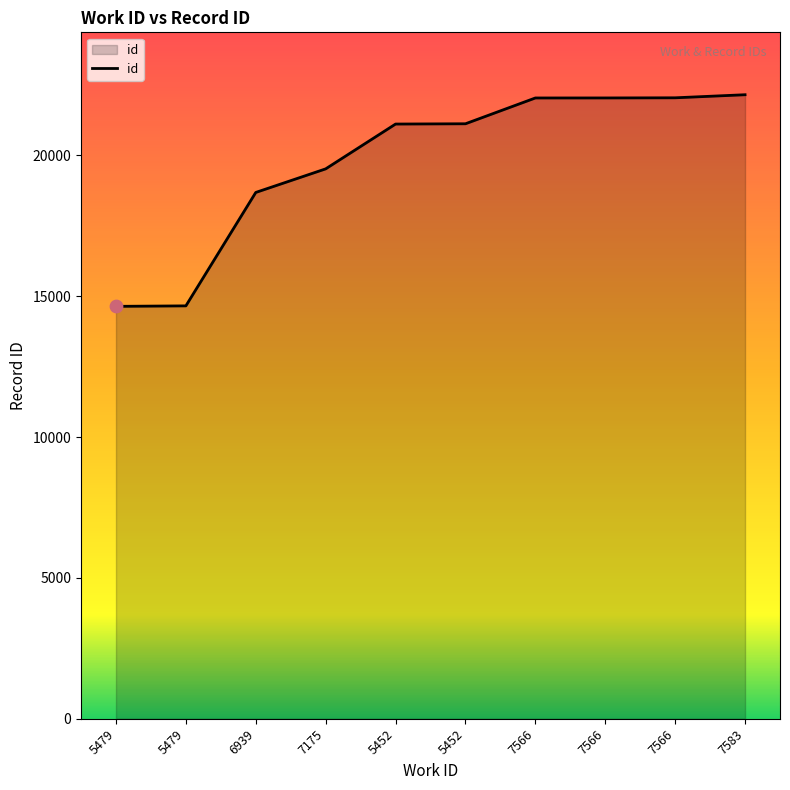

What is the ratio of the value at 7566 to the value at 5479?

1.5